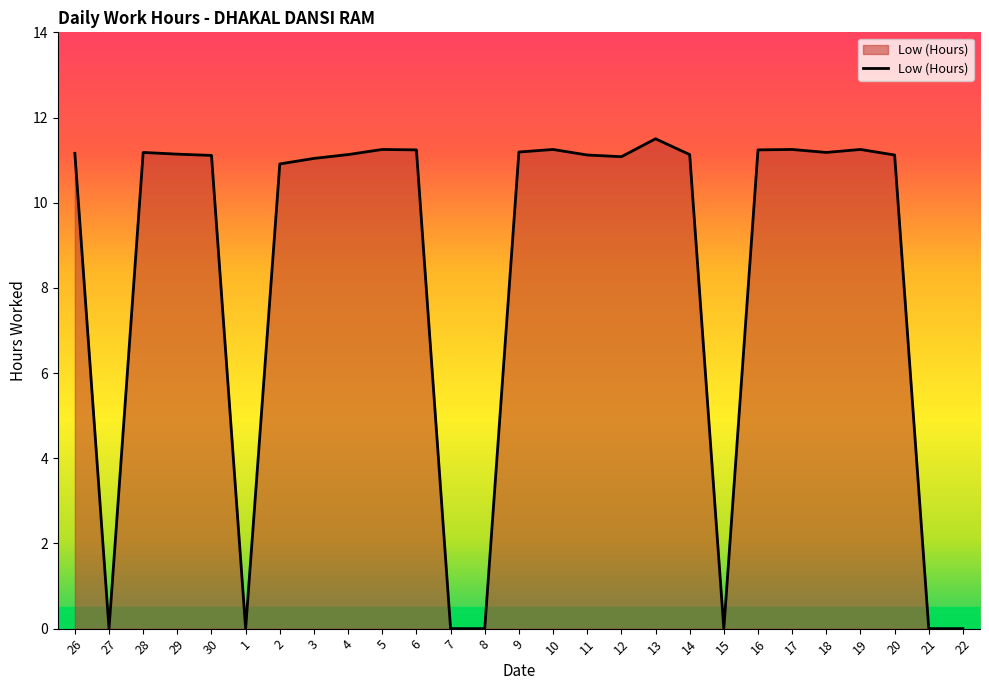

What position from the left is 21?

26